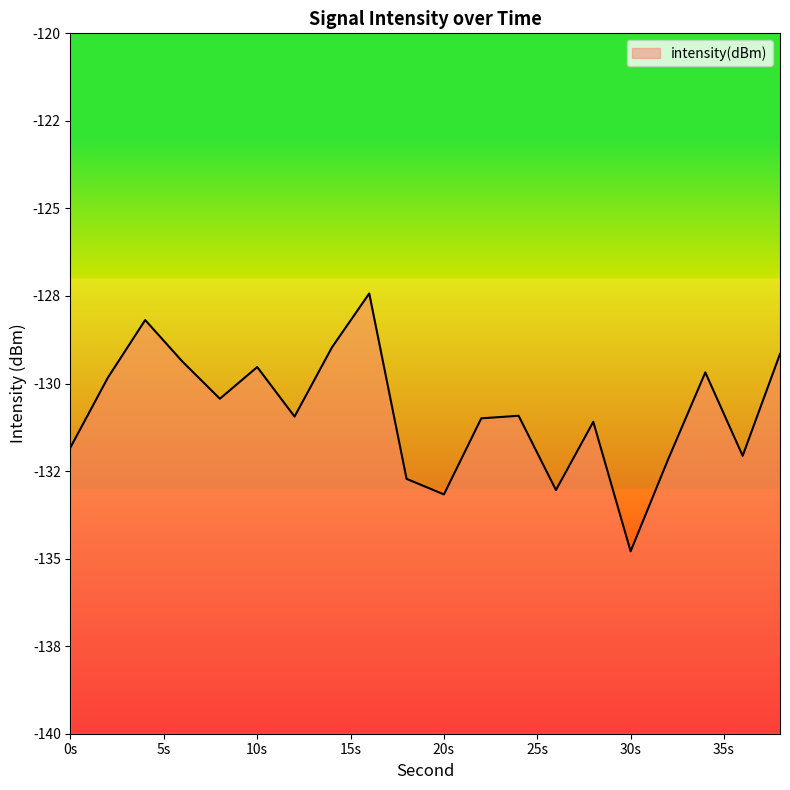

Which label corresponds to the smallest value in the chart?

30s